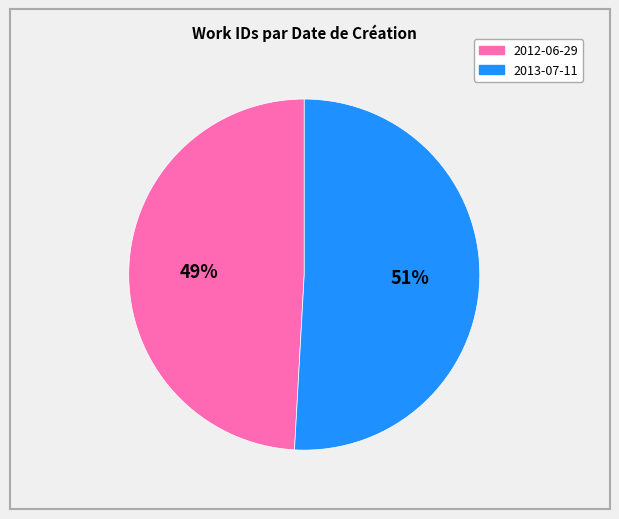

Is it true that 2013-07-11 is 46% of the pie?

False